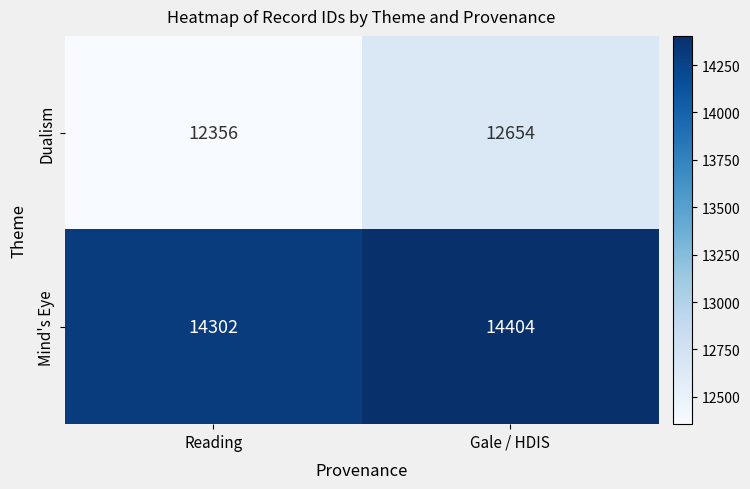

Reading left to right, list all the values displayed in this chart.

Dualism: 12356	12654
Mind's Eye: 14302	14404